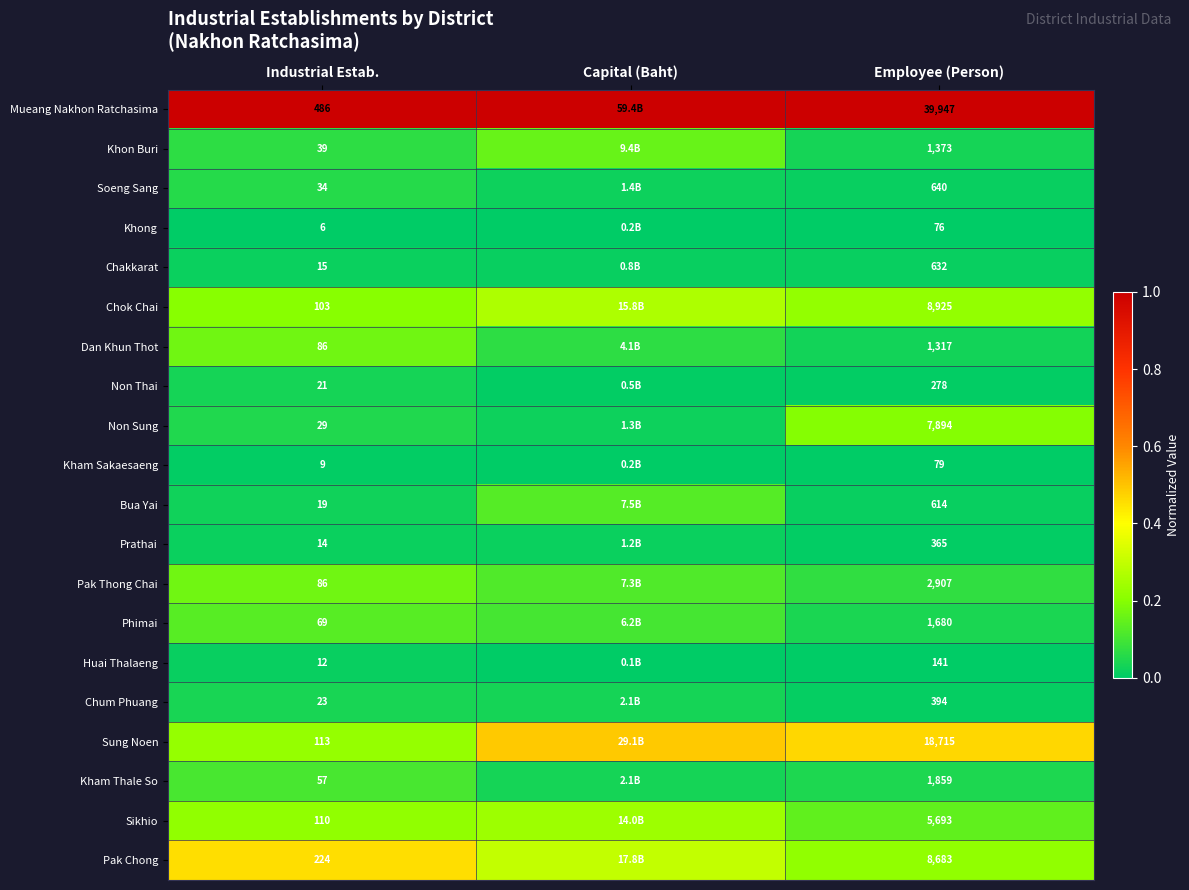

Between Industrial Estab. and Employee (Person), which series saw the biggest shift?

Mueang Nakhon Ratchasima